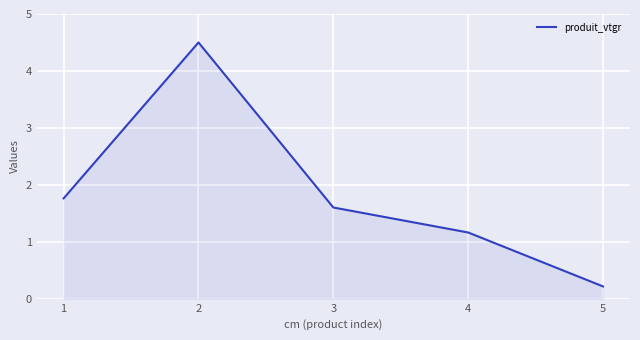

Reading right to left, transcribe all the data shown in this chart.

0.2	1.2	1.6	4.5	1.8